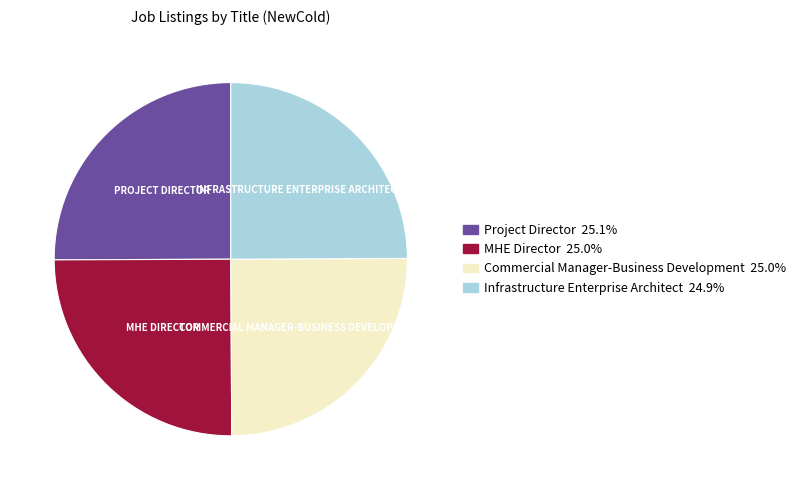

What is the ratio of the value at MHE Director to the value at Project Director?

1.0